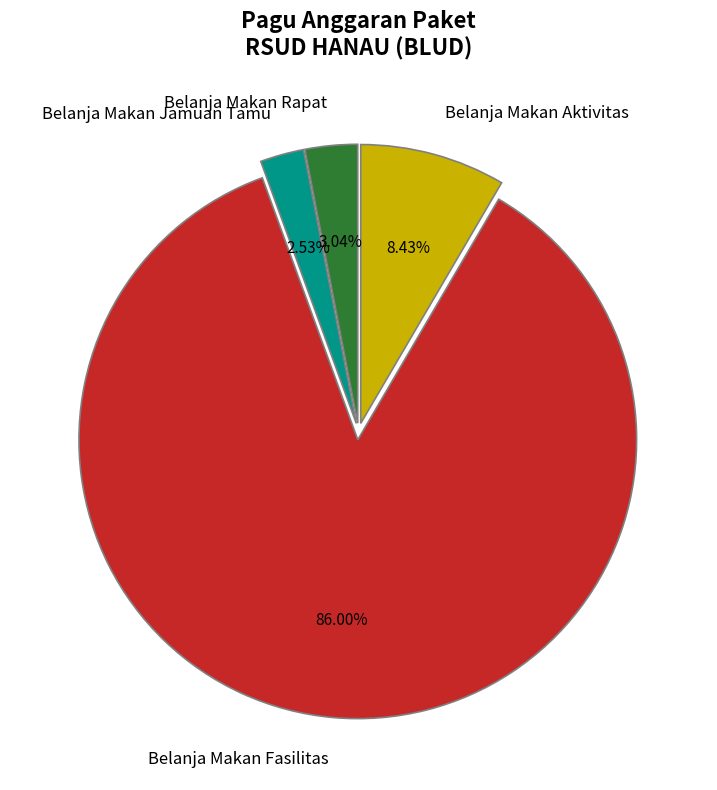

Is there a majority slice in this chart?

Yes